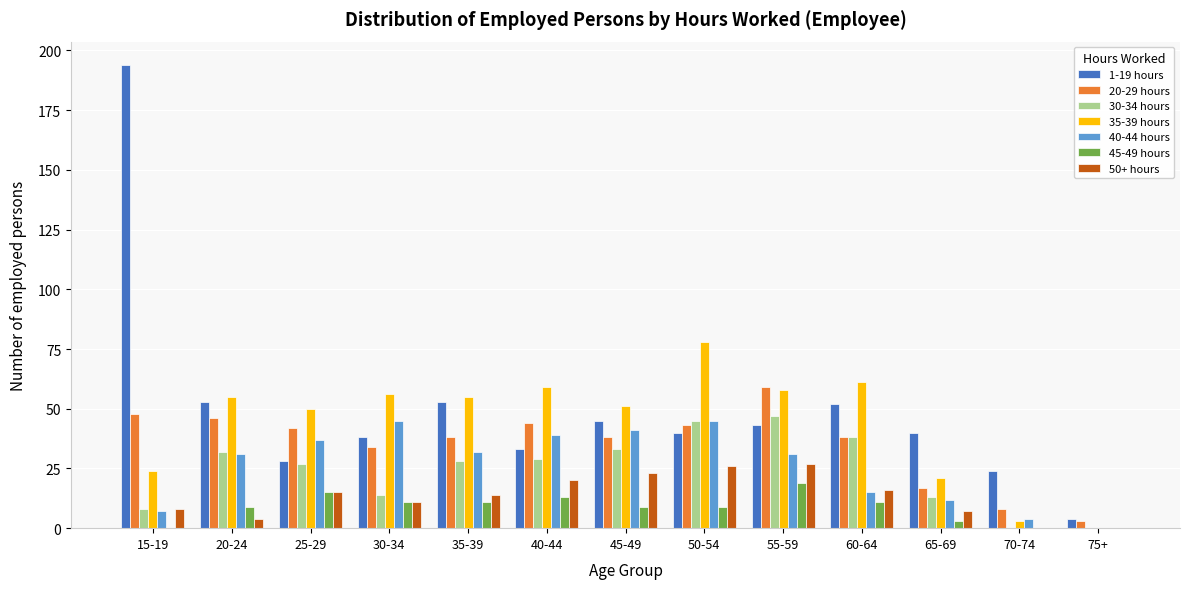

True or false: 20-29 hours has a value of 19 at 55-59.

False